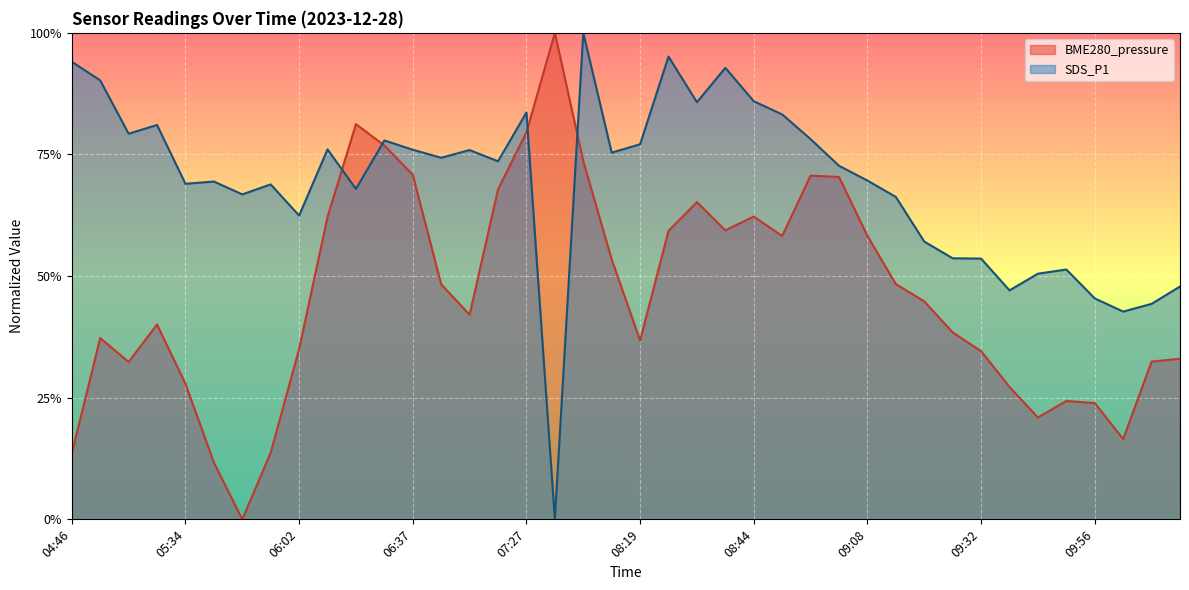

What position from the left is 10:09?

39